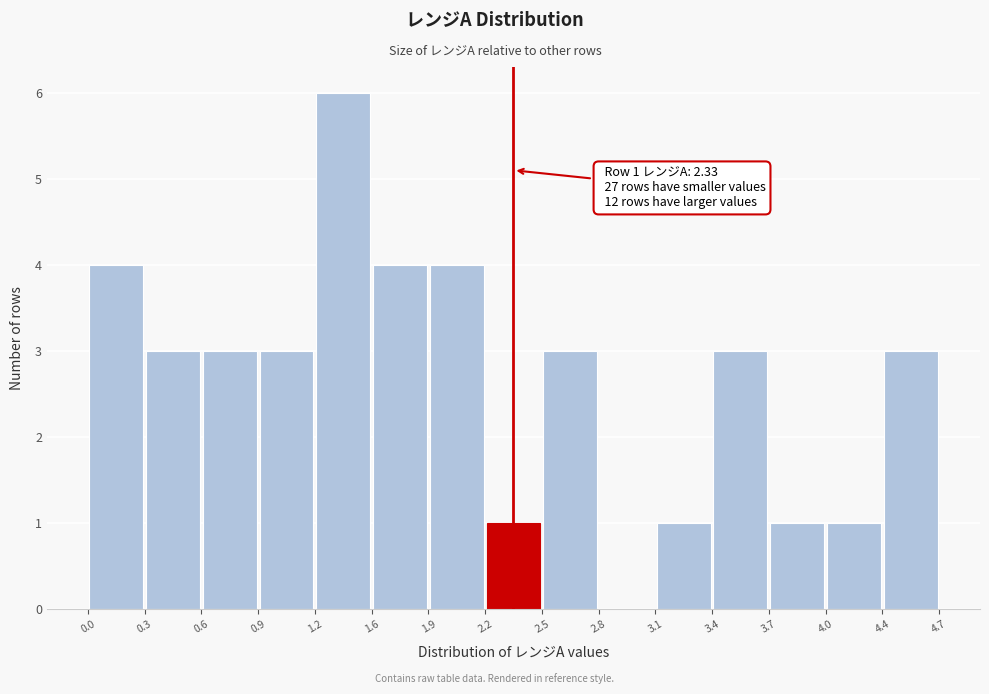

Over which range of the x-axis is the bar tallest?

1.2 to 1.6